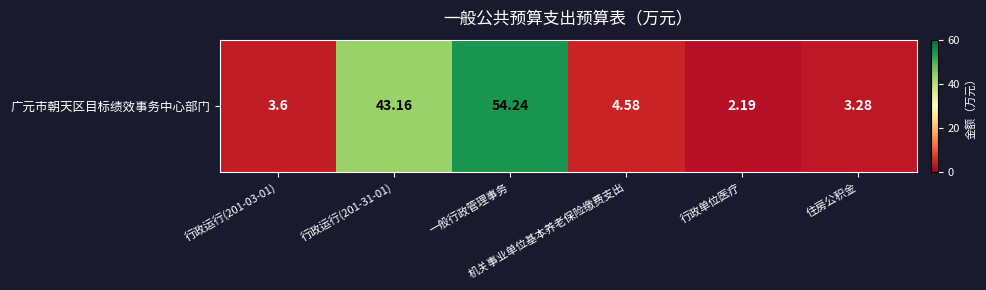

How many categories are shown in the chart?

6